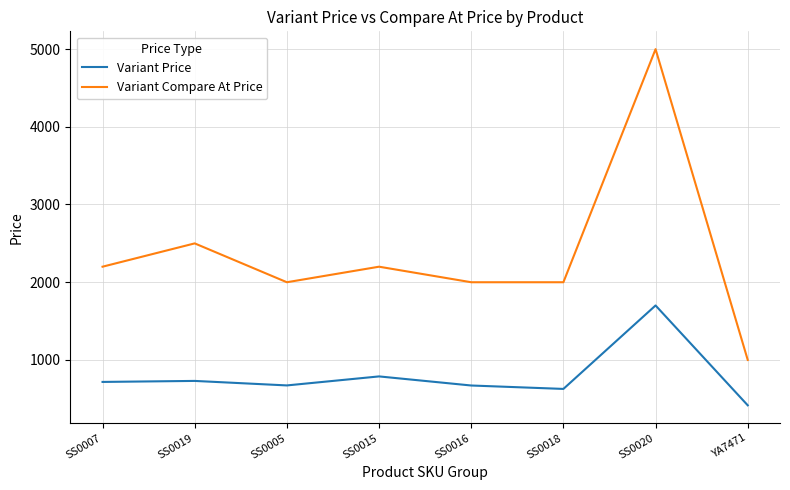

Which label corresponds to the largest value in the chart?

SS0020